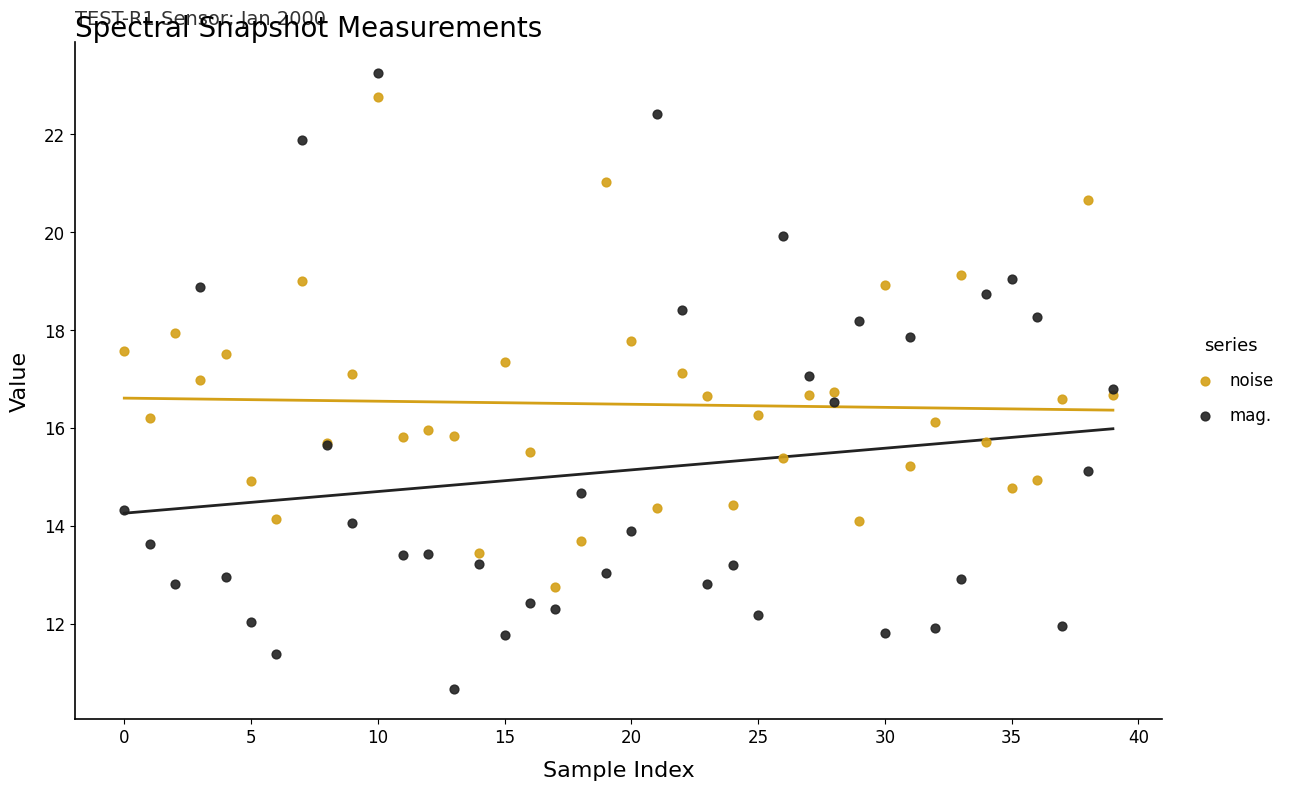

What are all the series names shown in the legend?

noise, mag.